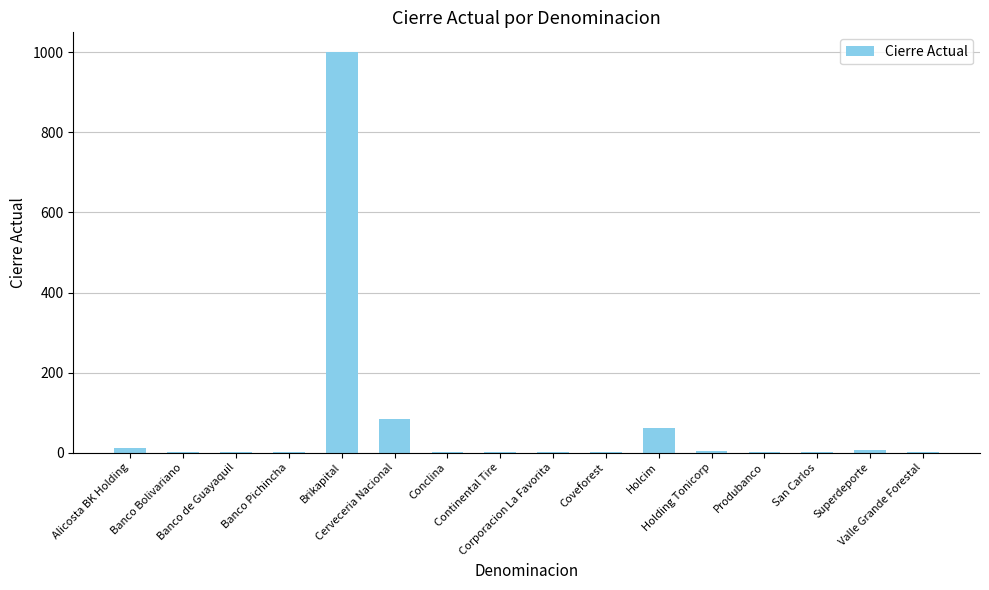

The value at Banco de Guayaquil is 0.3. True or false?

True